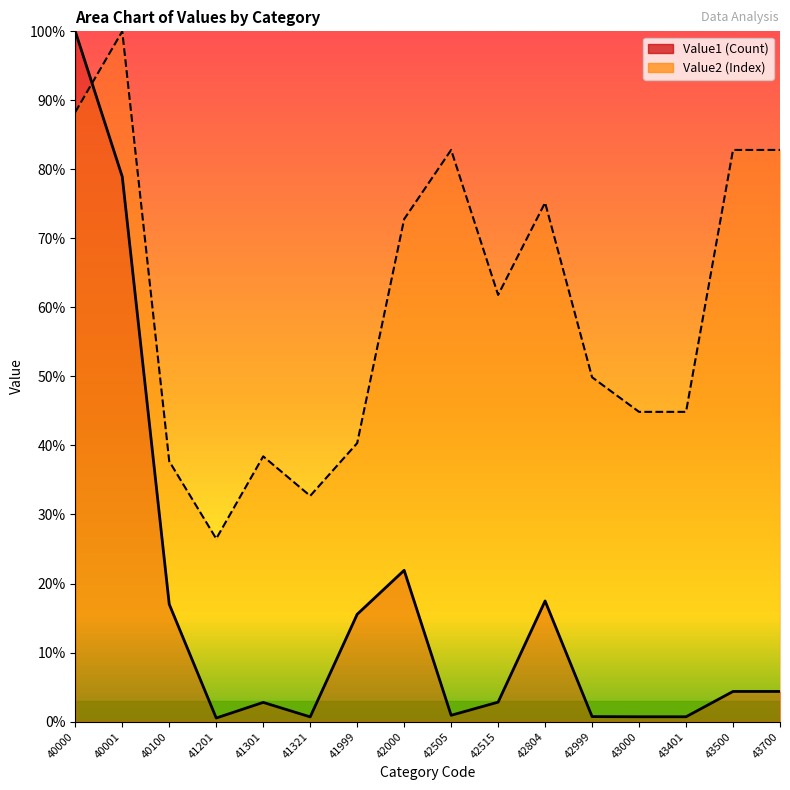

Reading right to left, list all the values displayed in this chart.

Value1: 43700=4.4	43500=4.4	43401=0.7	43000=0.7	42999=0.7	42804=17.5	42515=2.8	42505=0.9	42000=21.9	41999=15.5	41321=0.7	41301=2.8	41201=0.5	40100=17.0	40001=78.9	40000=100.0
Value2: 43700=82.8	43500=82.8	43401=44.9	43000=44.9	42999=49.9	42804=75.2	42515=61.8	42505=82.8	42000=72.8	41999=40.3	41321=32.7	41301=38.4	41201=26.5	40100=37.7	40001=100.0	40000=88.3